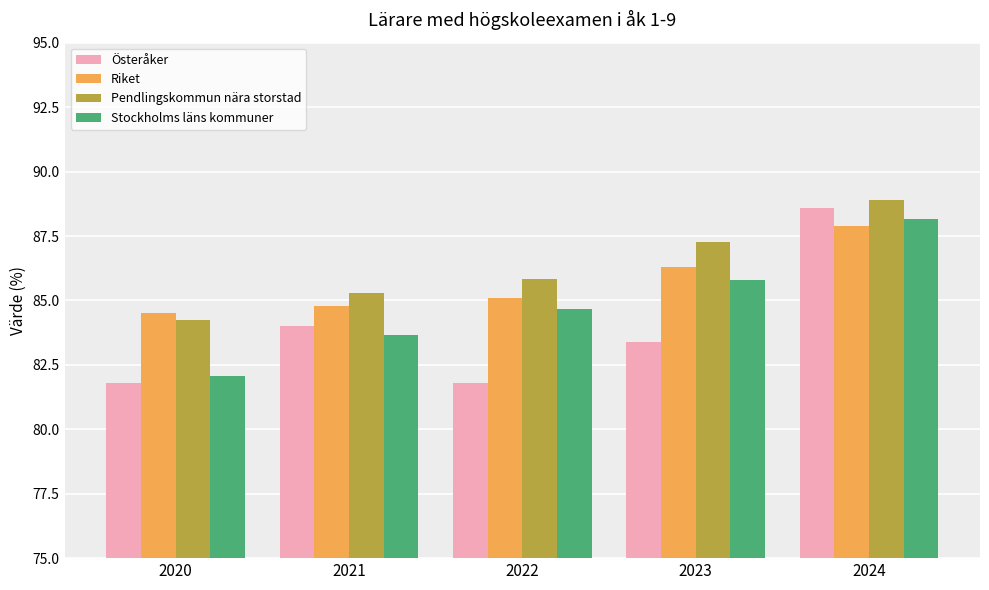

Which category has the lowest value in the Stockholms läns kommuner series?

2020